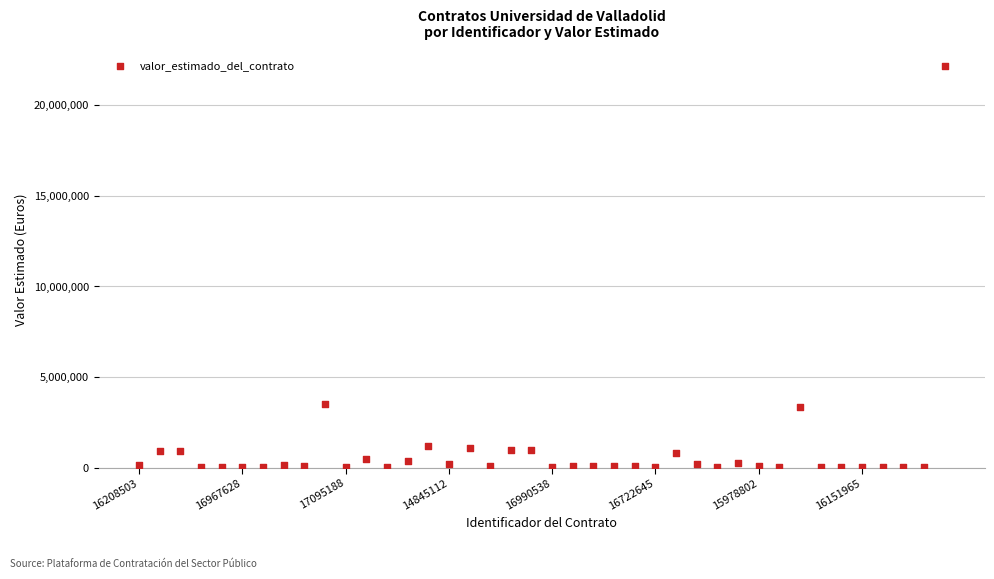

What is the range of Y values (max minus min)?

22182420.7